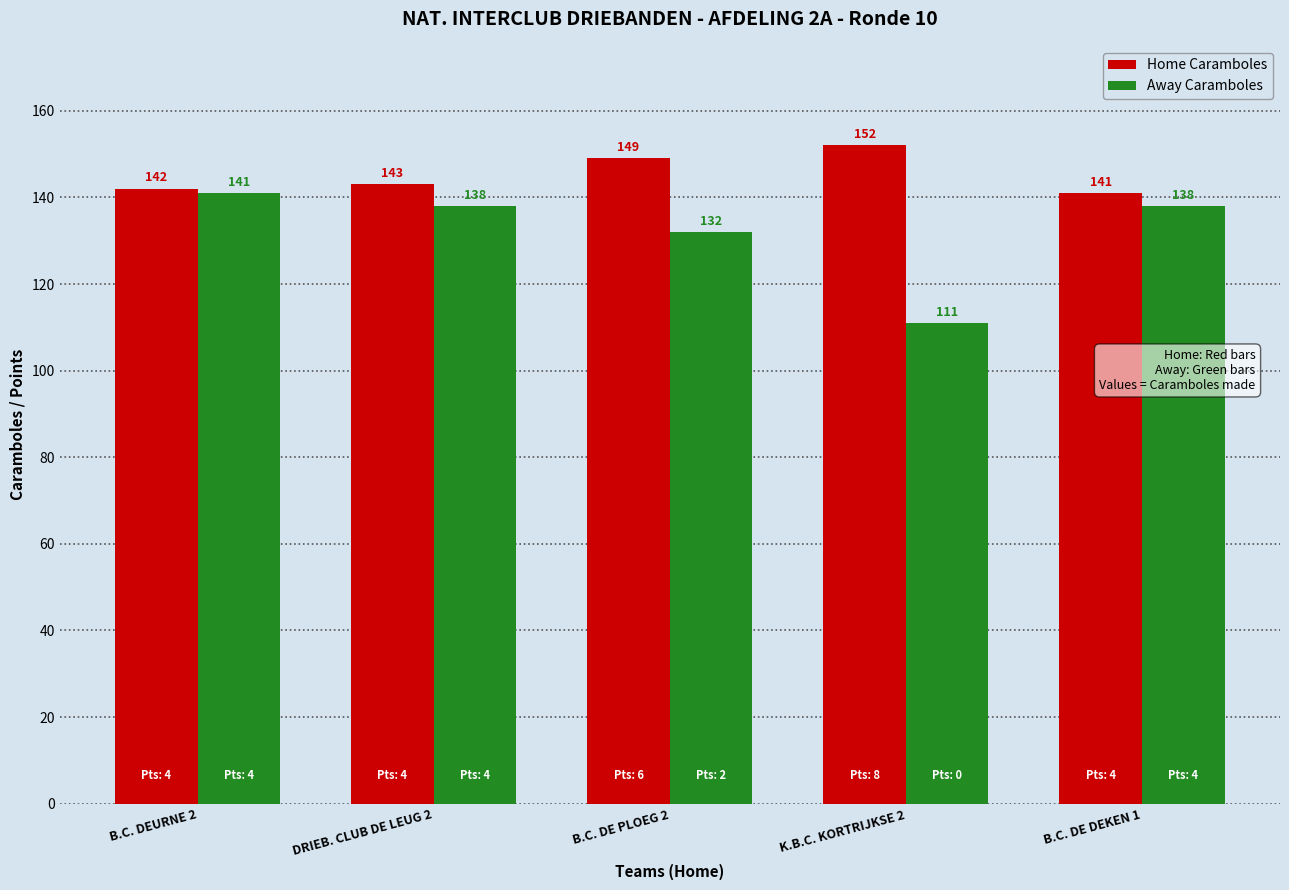

What is the greatest value displayed?

152